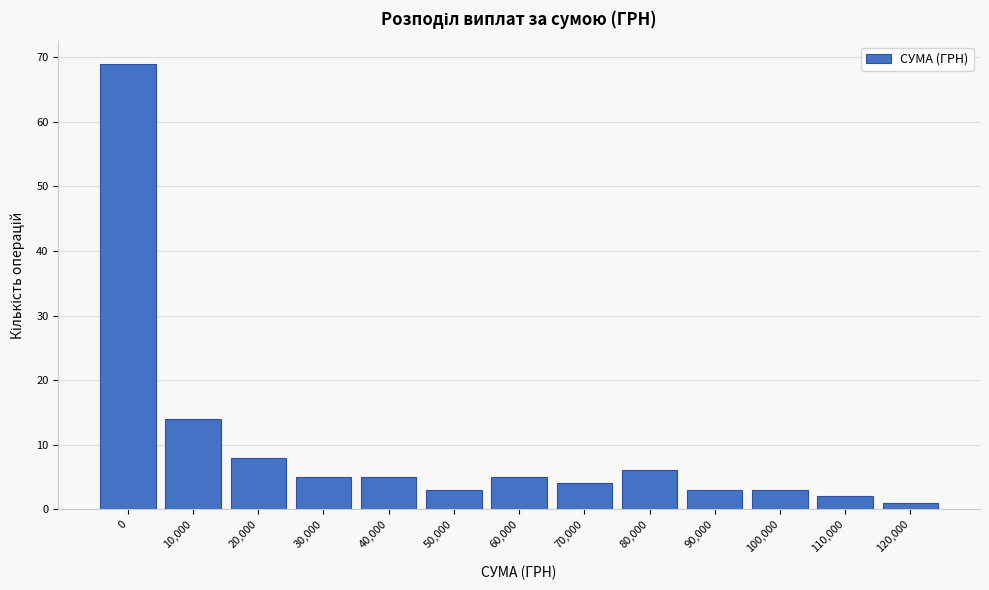

Reading left to right, transcribe all the data shown in this chart.

69	14	8	5	5	3	5	4	6	3	3	2	1